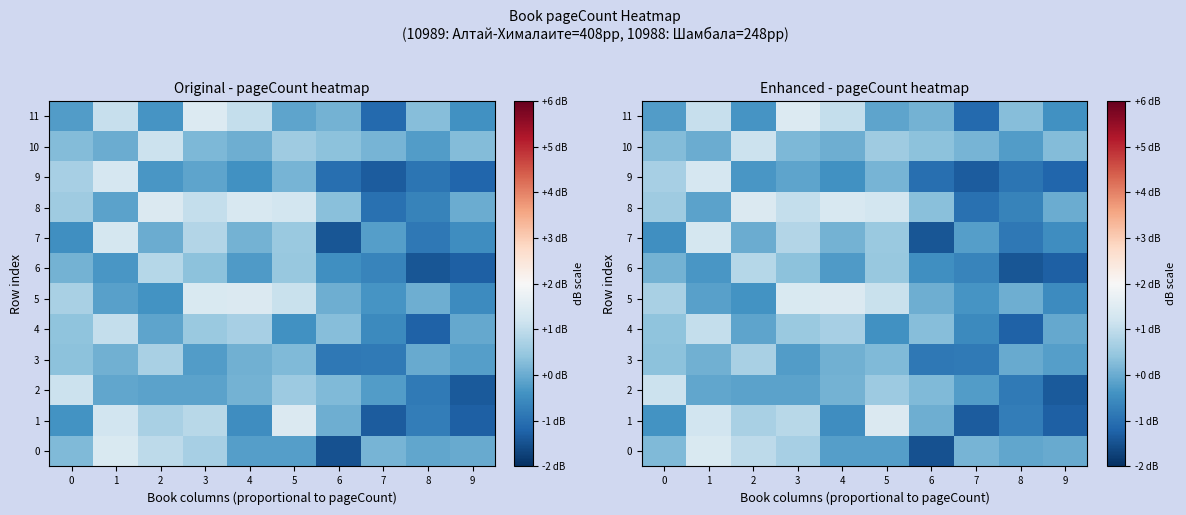

How many values in the 1 series are below 0?

5